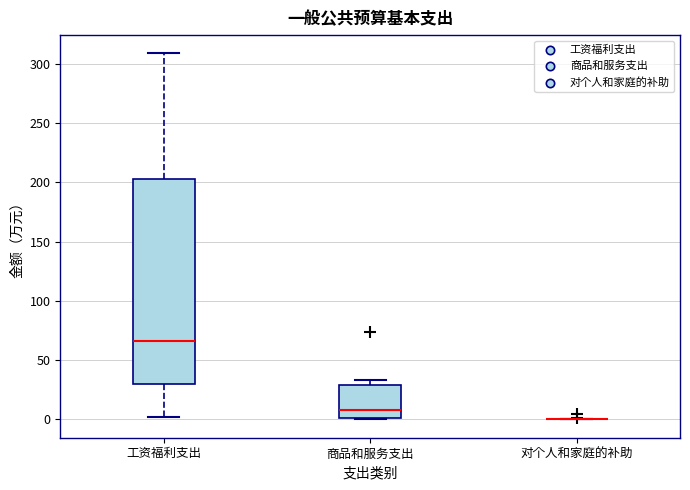

Reading left to right, read every box against the y-axis: the position of its median line, the range the box covers, and the ends of its whiskers. The values are not printed on the chart, so give them approximately, as read against the axis.

工资福利支出: median 65, box 30 to 205, whiskers 0 to 310
商品和服务支出: median 10, box 0 to 30, whiskers 0 to 35
对个人和家庭的补助: box collapsed to a line at 0, whiskers 0 to 0